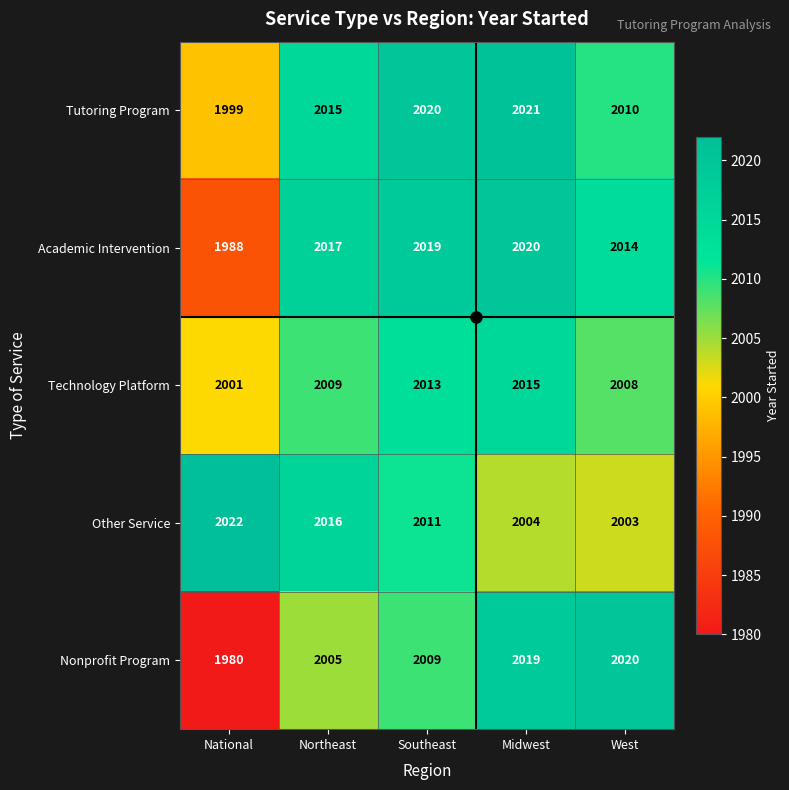

True or false: Nonprofit Program has a value of 3442 at Southeast.

False